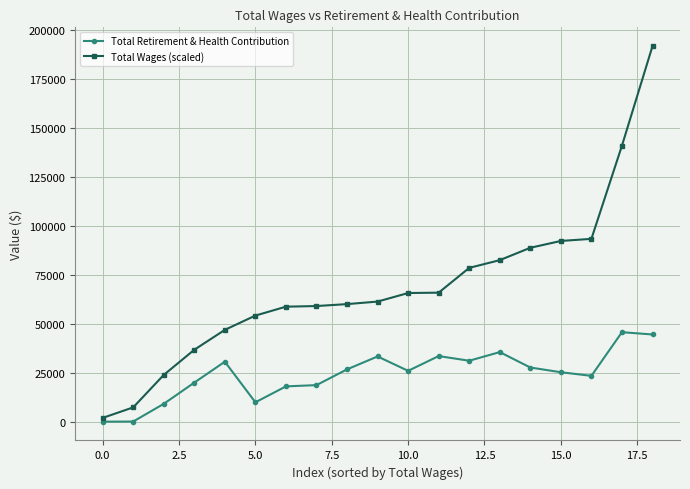

True or false: Total Wages (scaled) and Total Retirement & Health Contribution cross at least once.

False